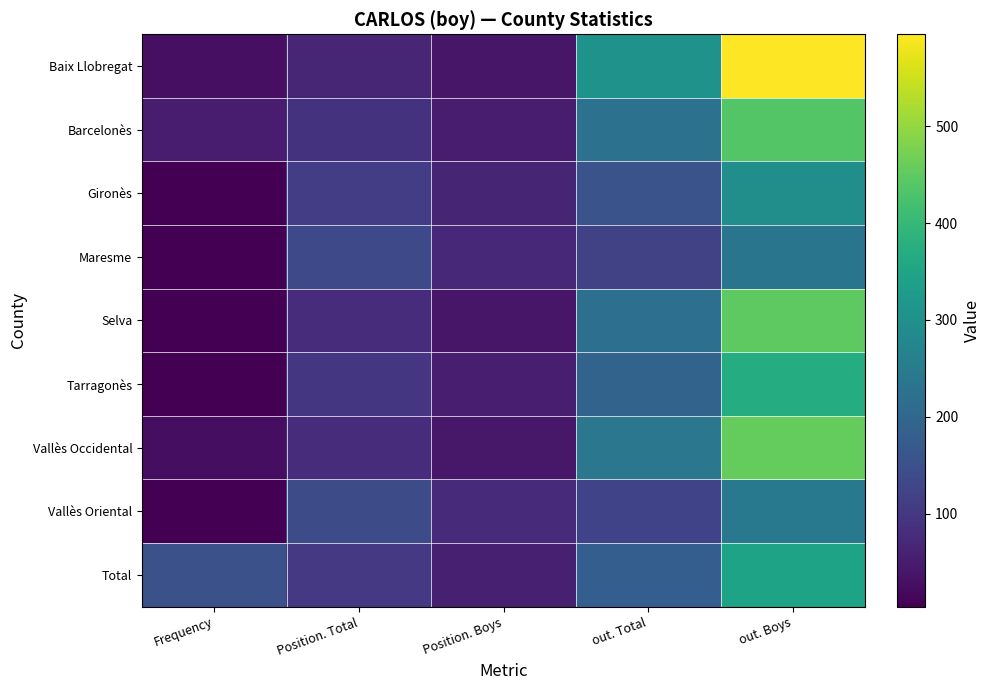

How many distinct data groups are displayed?

9